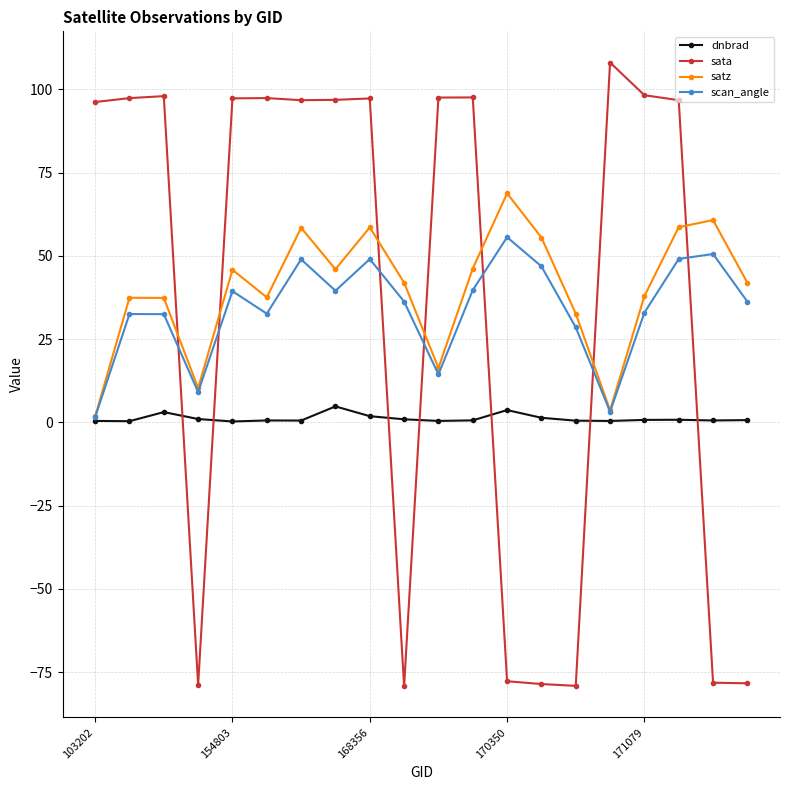

What is the maximum value for scan_angle?

55.6